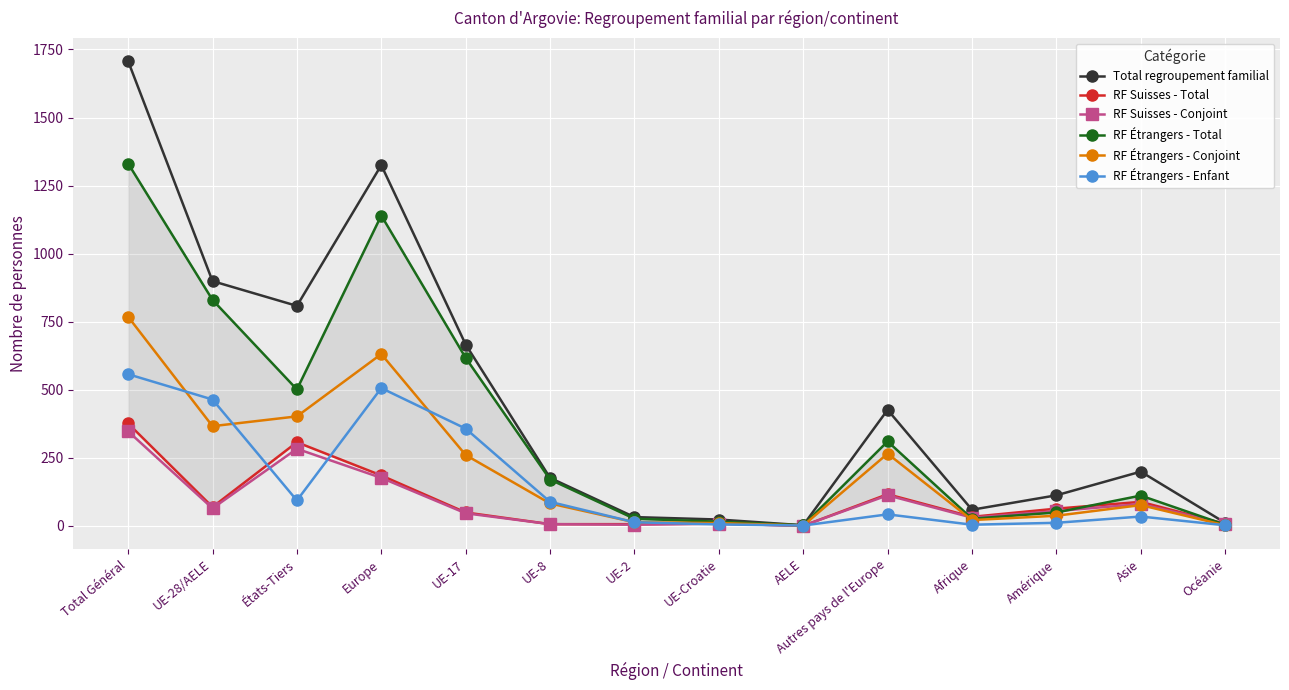

Rank the series by their maximum value, from highest to lowest.

Total regroupement familial, RF Étrangers - Total, RF Étrangers - Conjoint, RF Étrangers - Enfant, RF Suisses - Total, RF Suisses - Conjoint